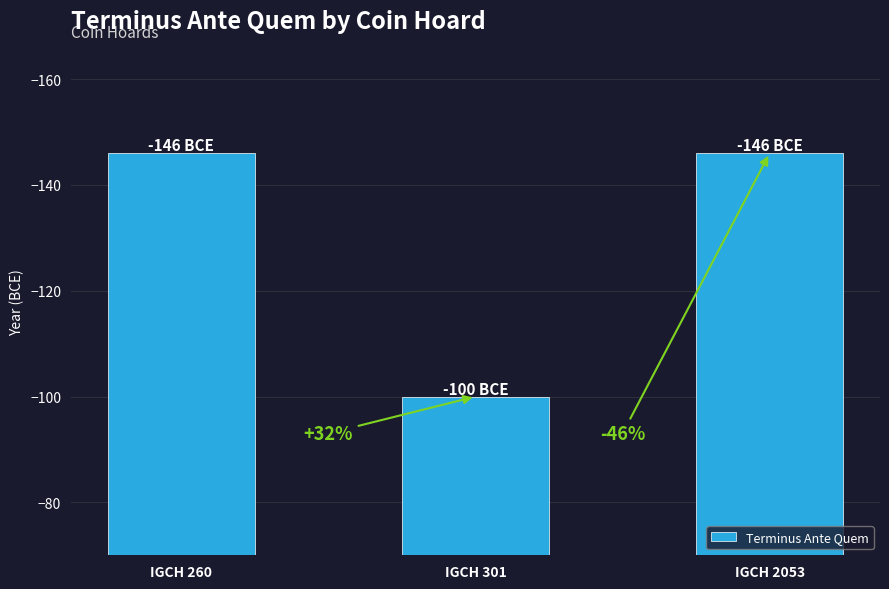

How many bars are there in total?

3